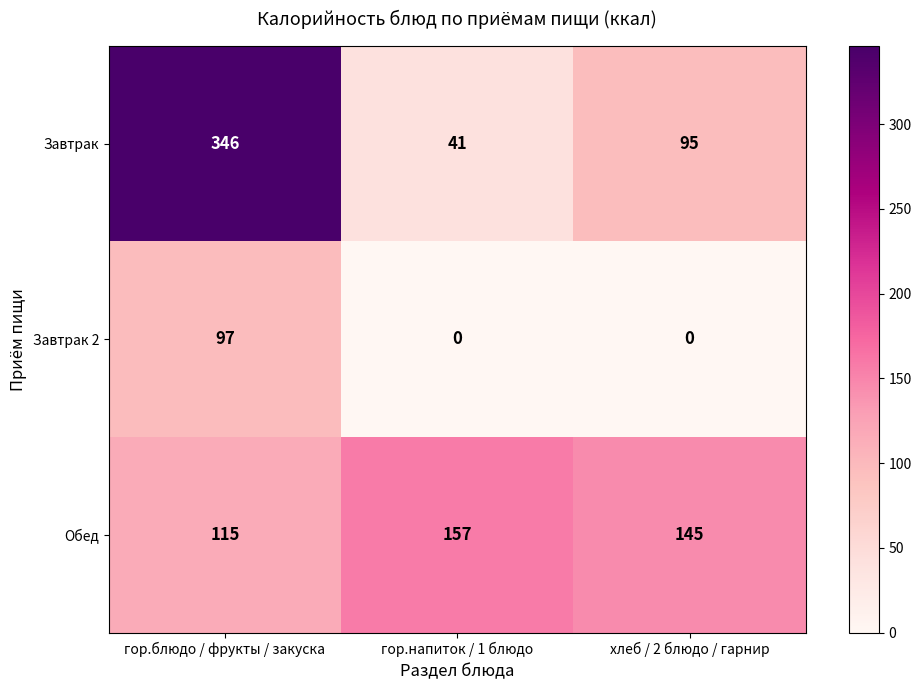

At which category is the sum across all series the highest?

гор.блюдо / фрукты / закуска